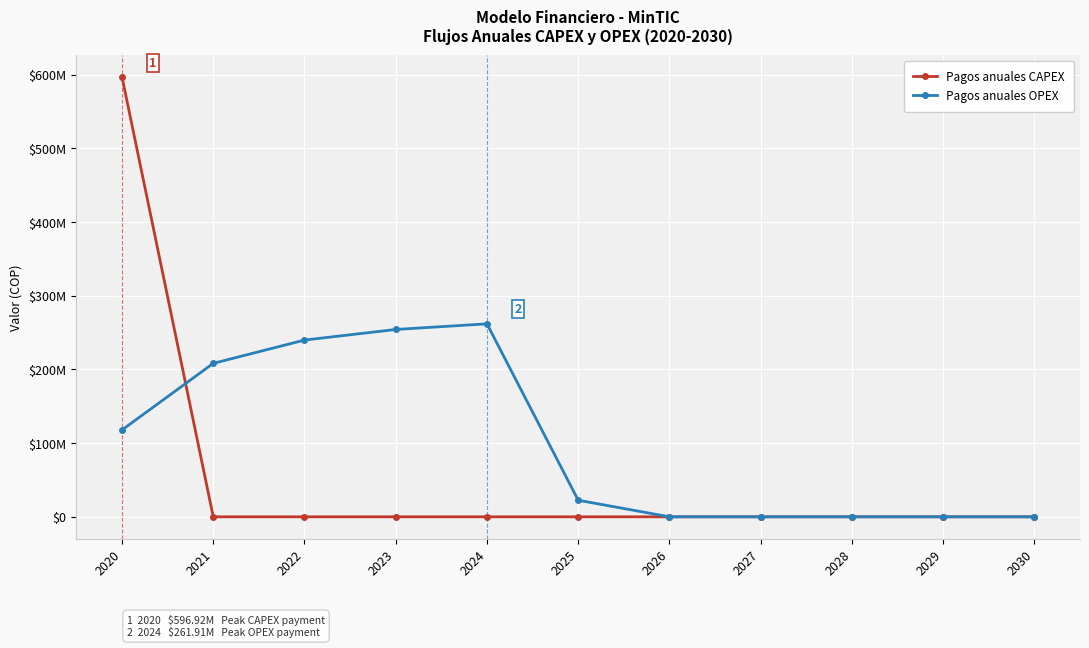

At which category is the sum across all series the highest?

2020